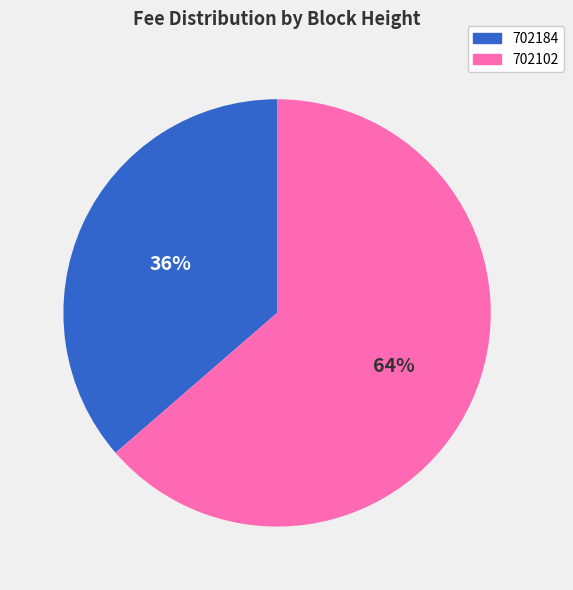

To the nearest percent, what percentage of the pie is 702102?

64%